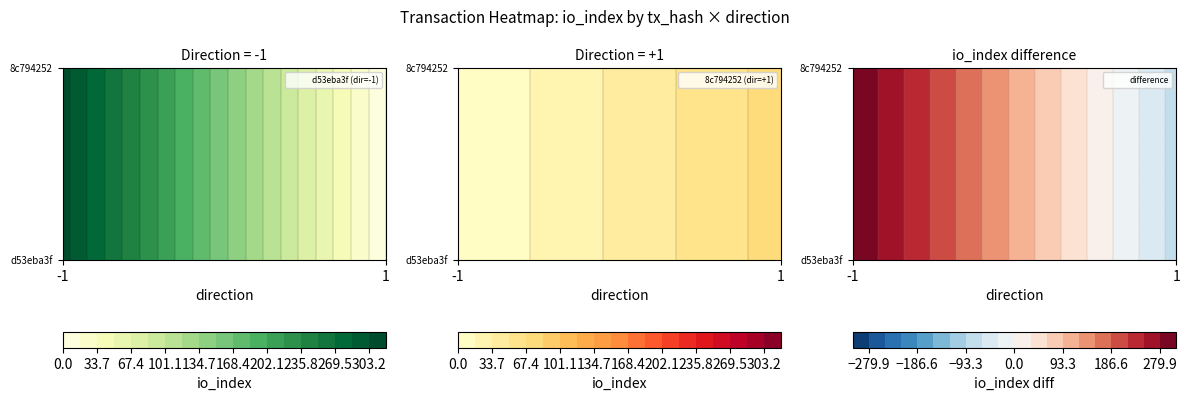

How many d53eba3f values are between -1 and 310?

2